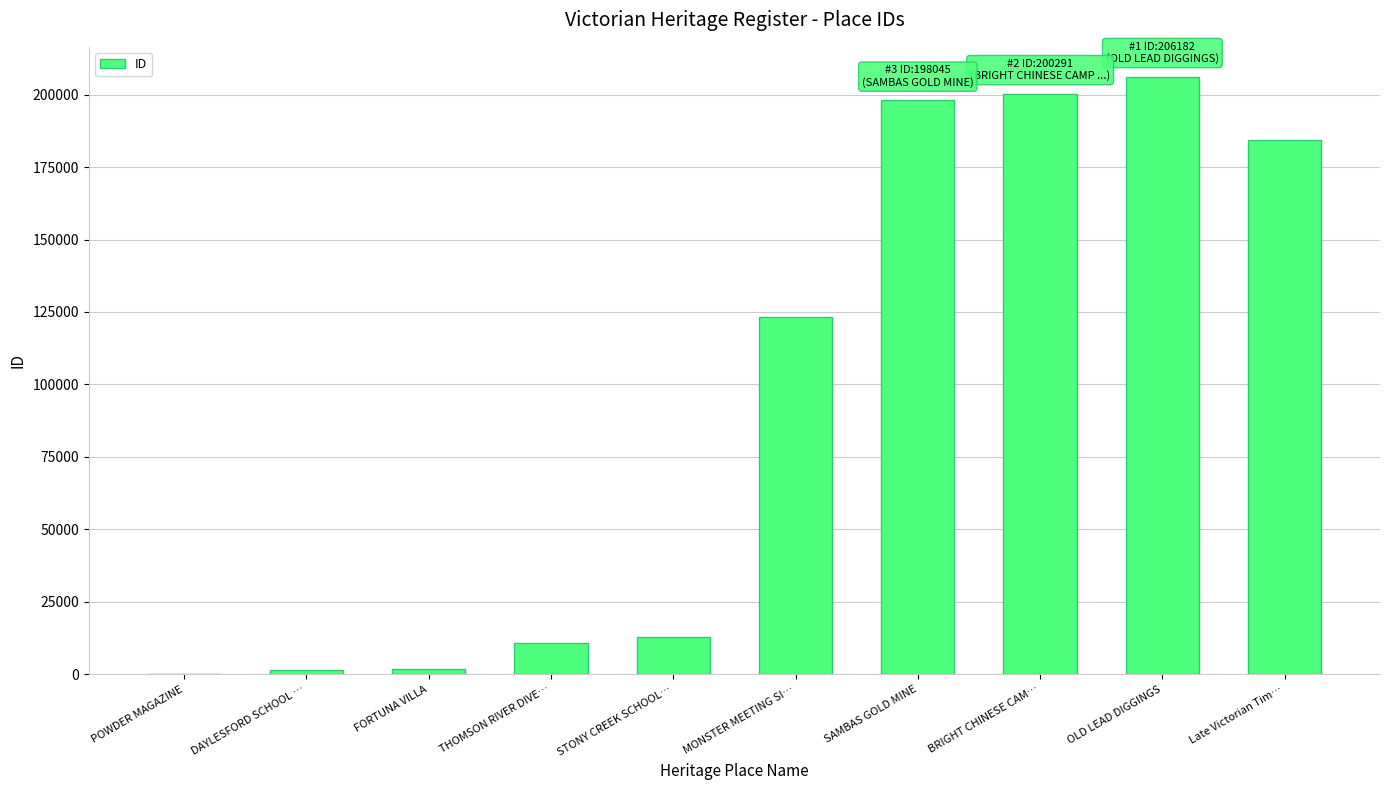

How many distinct data groups are displayed?

1